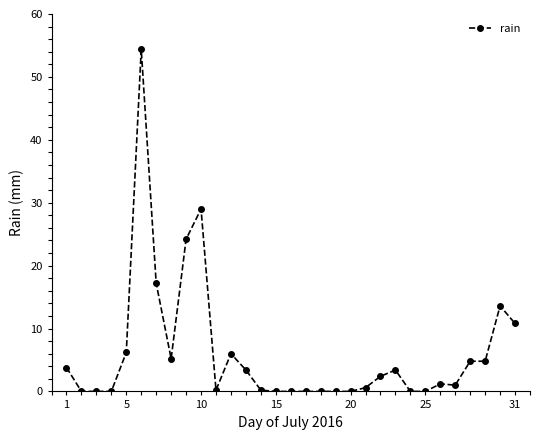

True or false: there are more than 2 points higher than both neighbors.

True